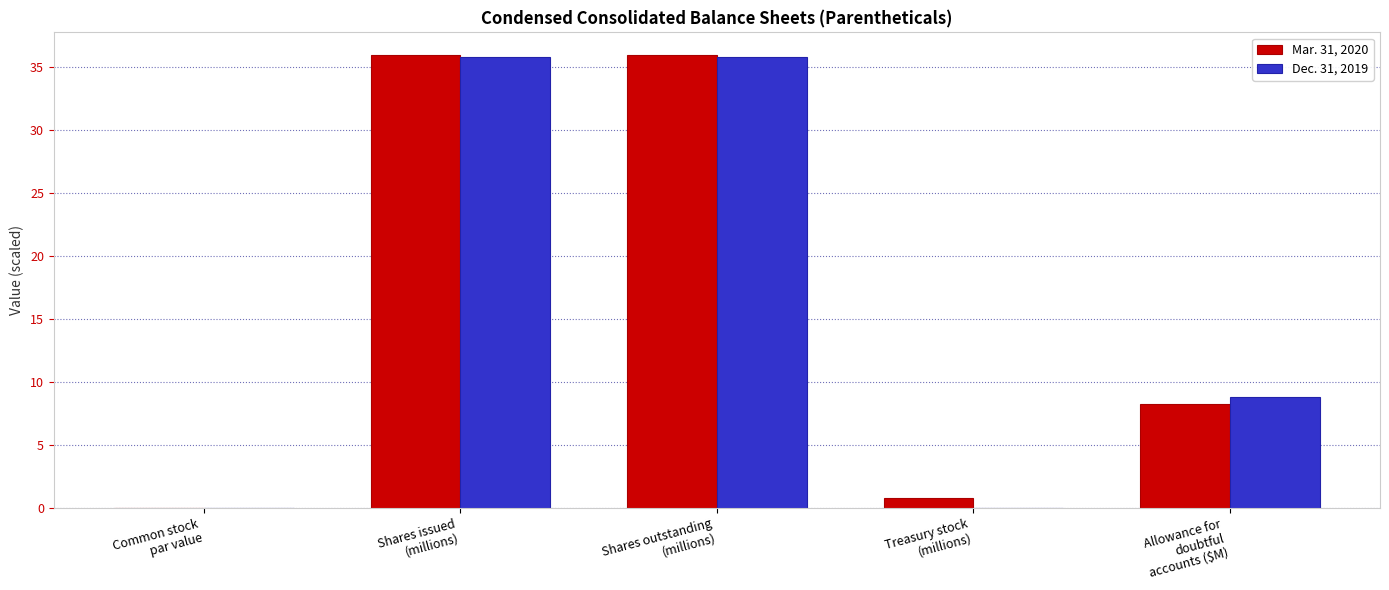

What are all the series names shown in the legend?

Mar. 31, 2020, Dec. 31, 2019